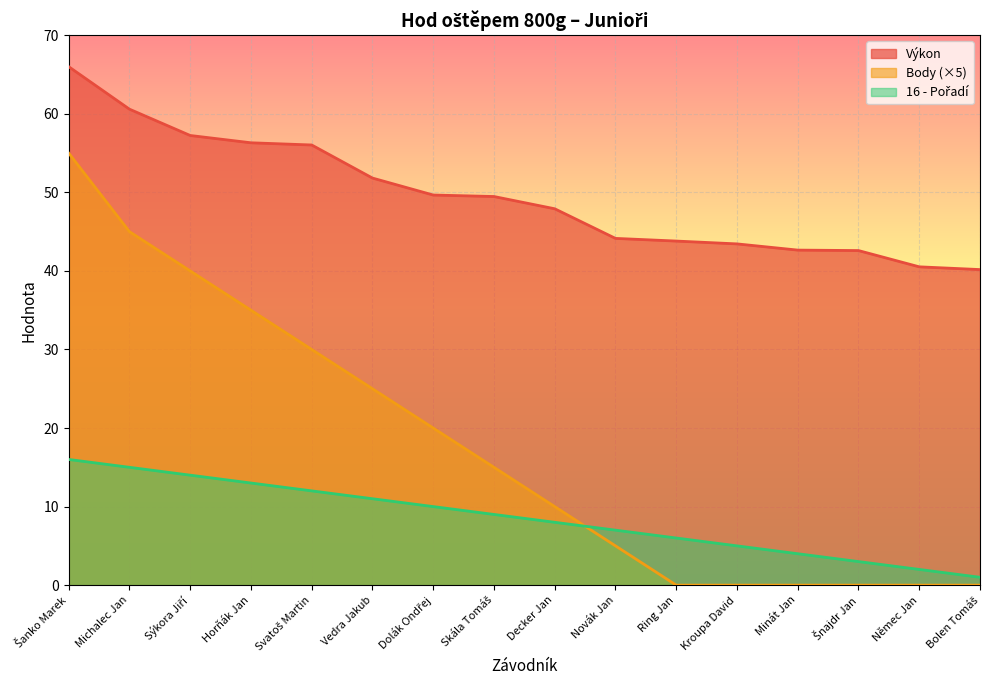

Count the number of data series in this chart.

3